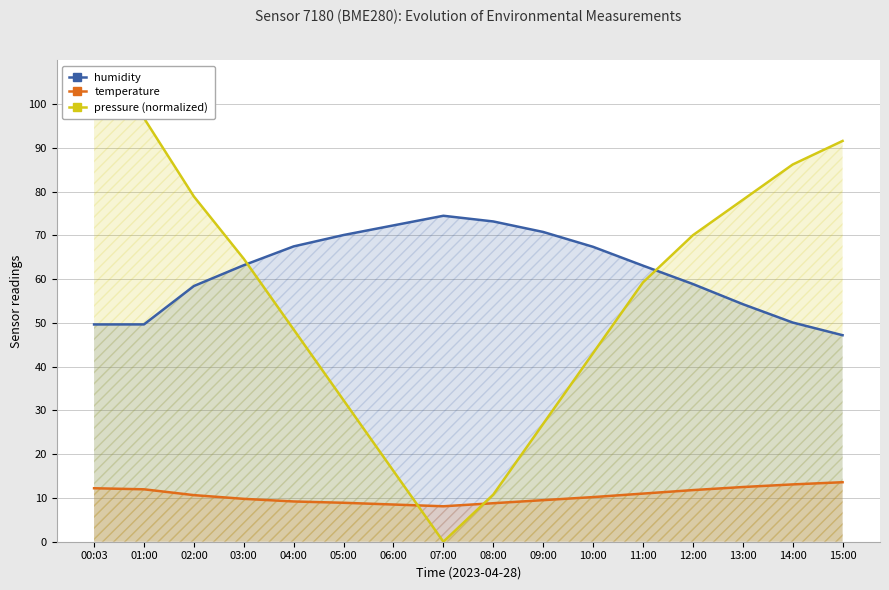

What is the value of the humidity point at the 9th from the left?

73.2